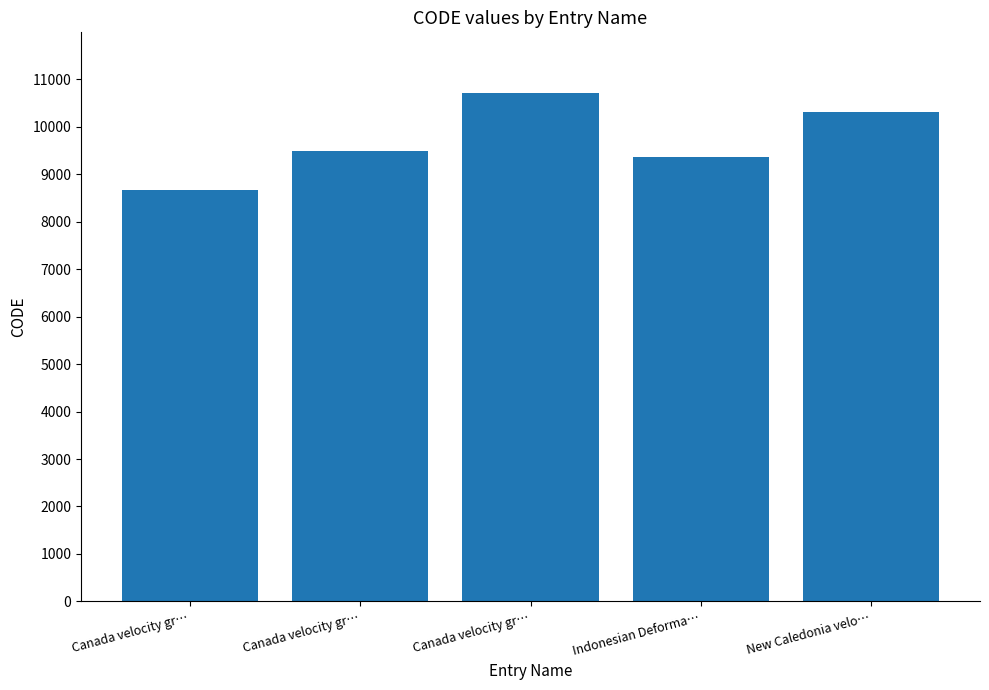

Between Indonesian Deforma… and Canada velocity gr…, which is larger?

Canada velocity gr…